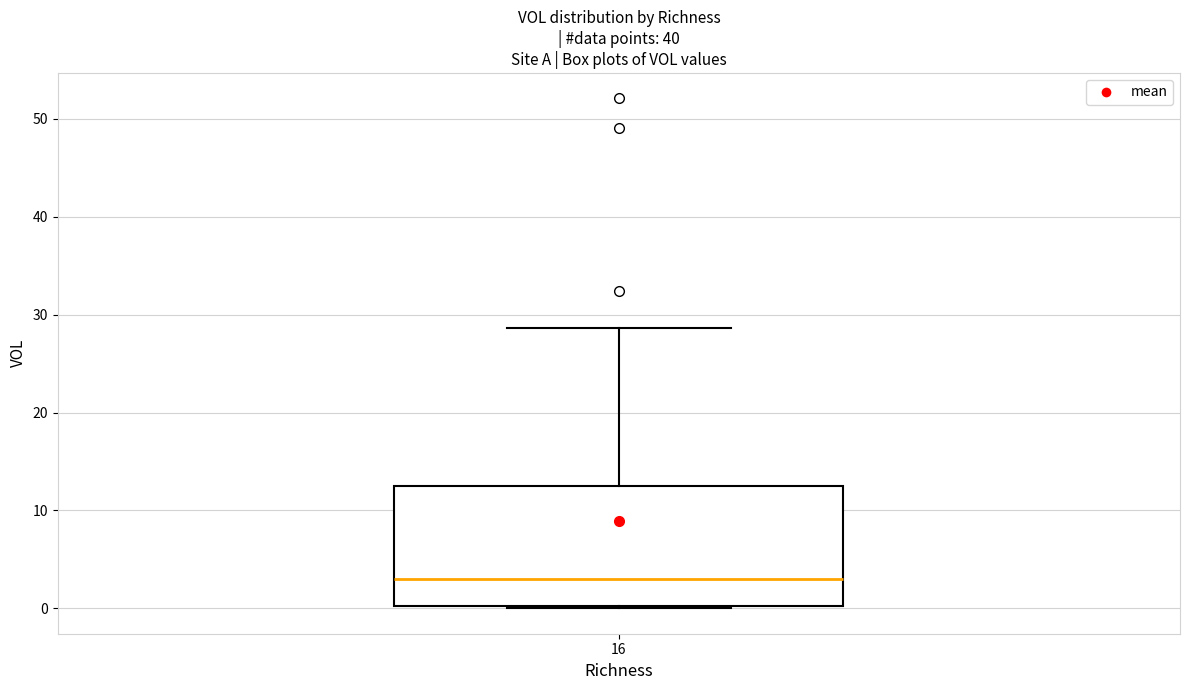

Transcribe this box plot: give where the median line is, the range the box spans, and where the two whiskers end, as read against the y-axis. The values are not printed on the chart, so give them approximately, as read against the axis.

median 3, box 0 to 13, whiskers 0 to 29